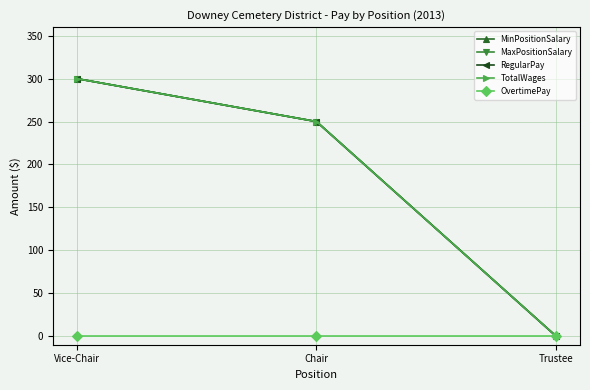

Does the chart have visible grid lines?

Yes